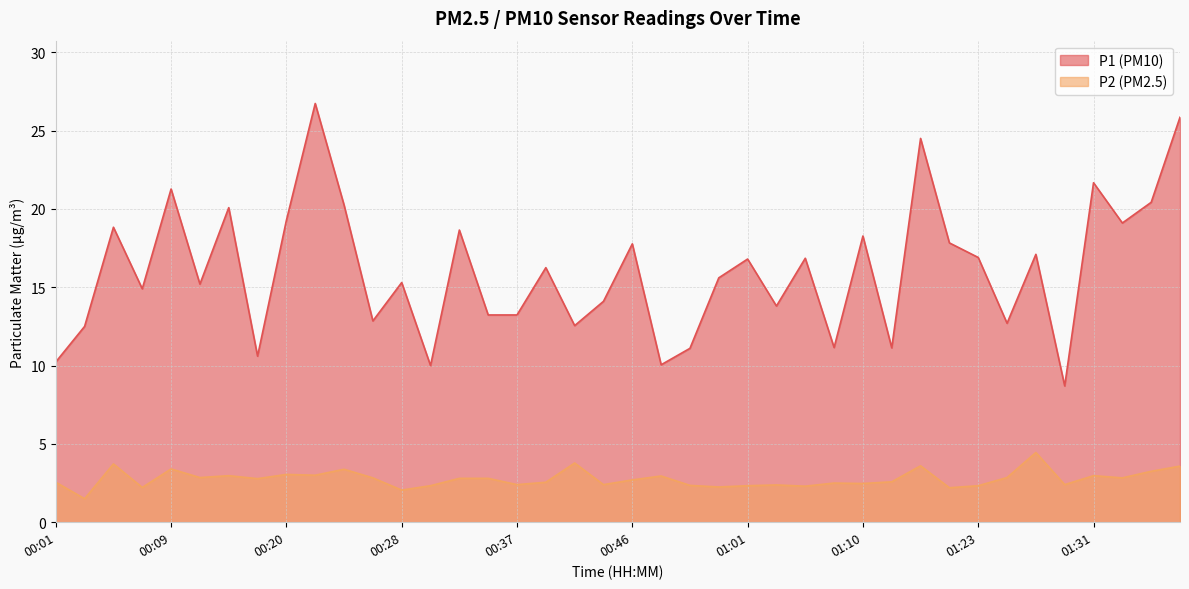

What position from the right is 00:59?

17